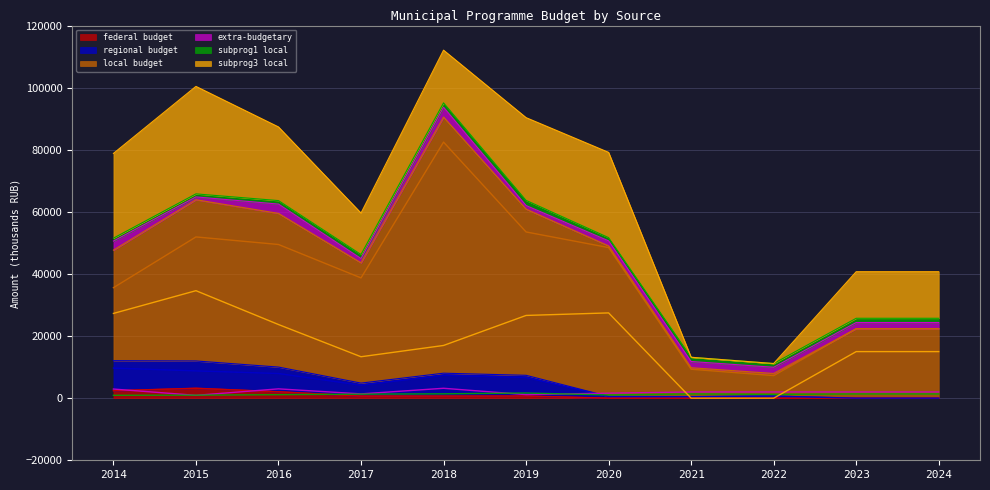

Where is federal budget nearest to the value 1598?

2016